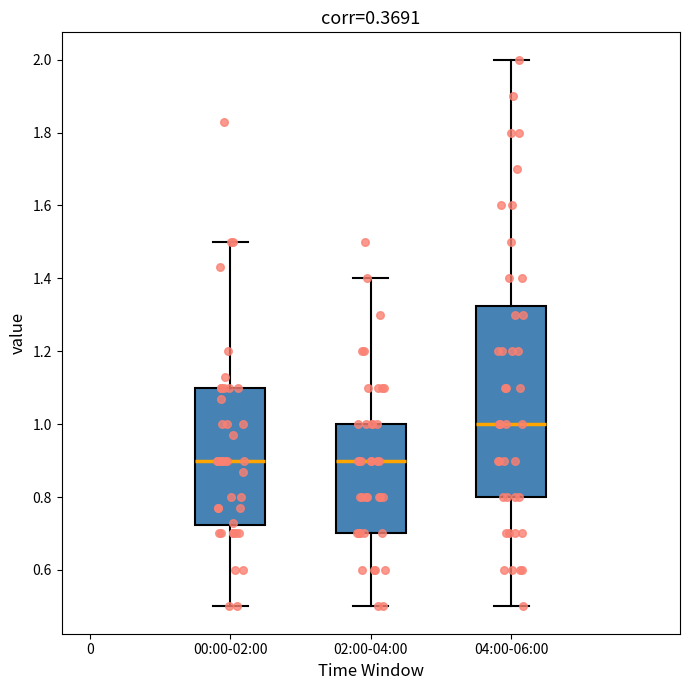

Reading left to right, read every box against the y-axis: the position of its median line, the range the box covers, and the ends of its whiskers. The values are not printed on the chart, so give them approximately, as read against the axis.

00:00-02:00: median 0.90, box 0.72 to 1.10, whiskers 0.50 to 1.50
02:00-04:00: median 0.90, box 0.70 to 1.00, whiskers 0.50 to 1.40
04:00-06:00: median 1.00, box 0.80 to 1.32, whiskers 0.50 to 2.00